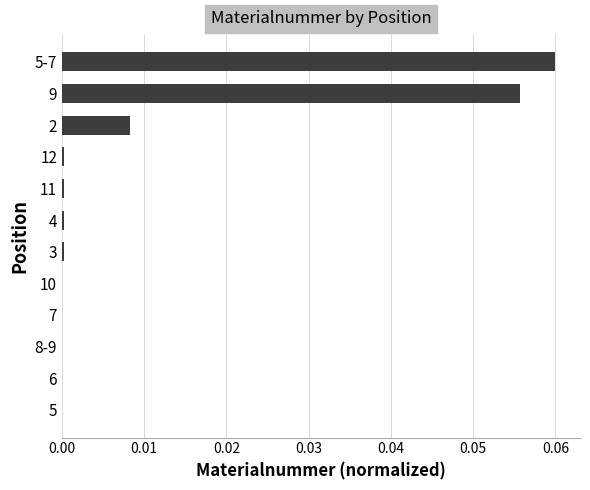

How many categories are shown in the chart?

12